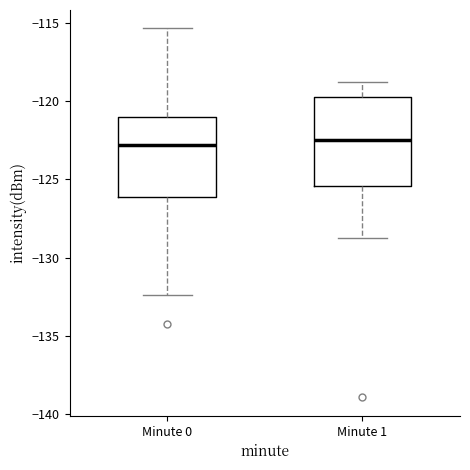

Comparing the boxes themselves (not the whiskers), which one is the tallest?

Minute 1